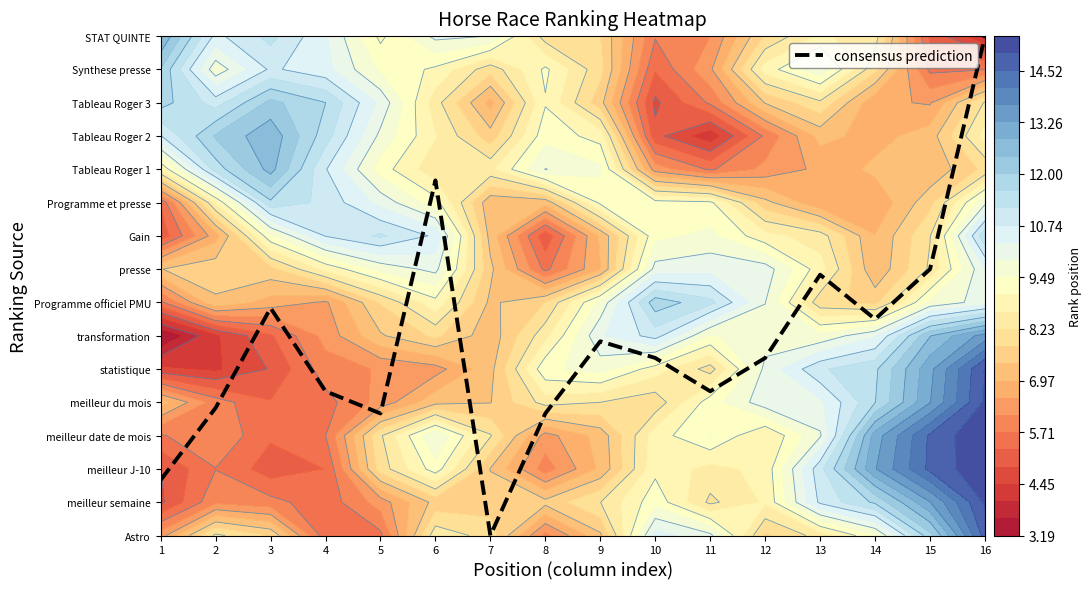

How many values exceed 6?

9